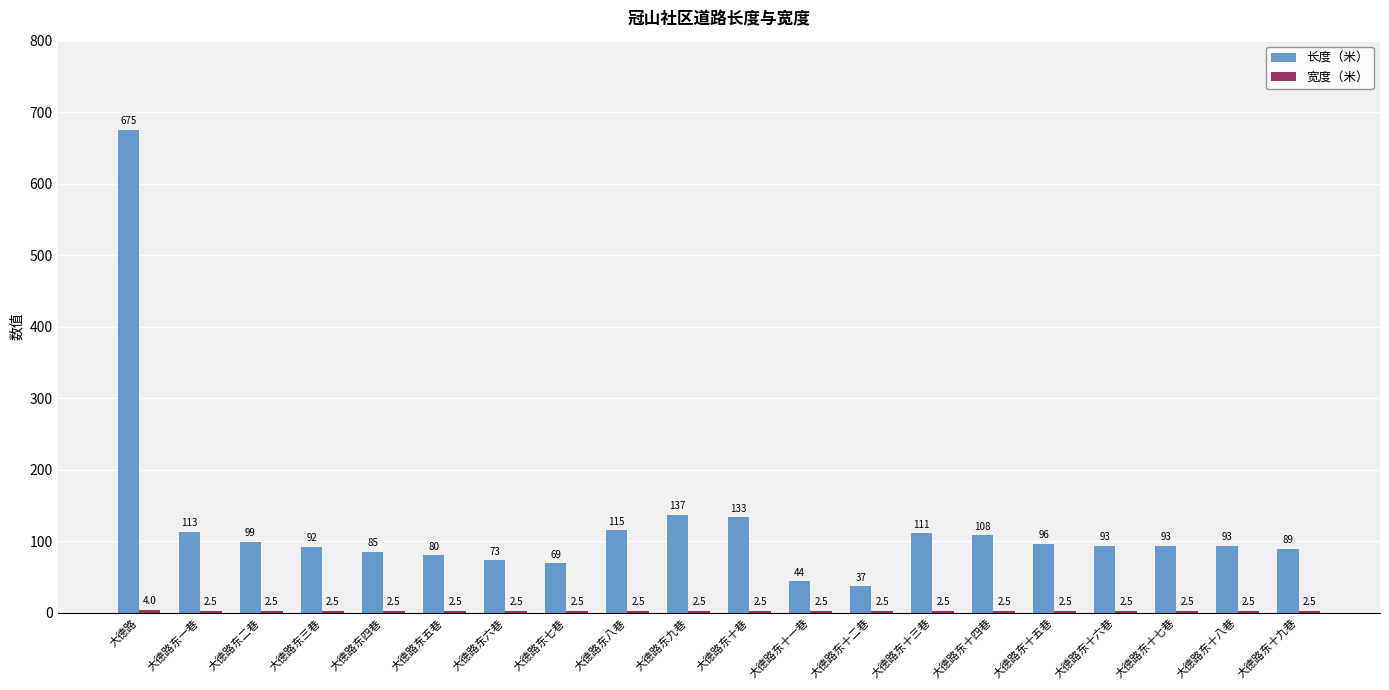

The value of 长度（米） at 大德路东二巷 is 99.0. True or false?

True